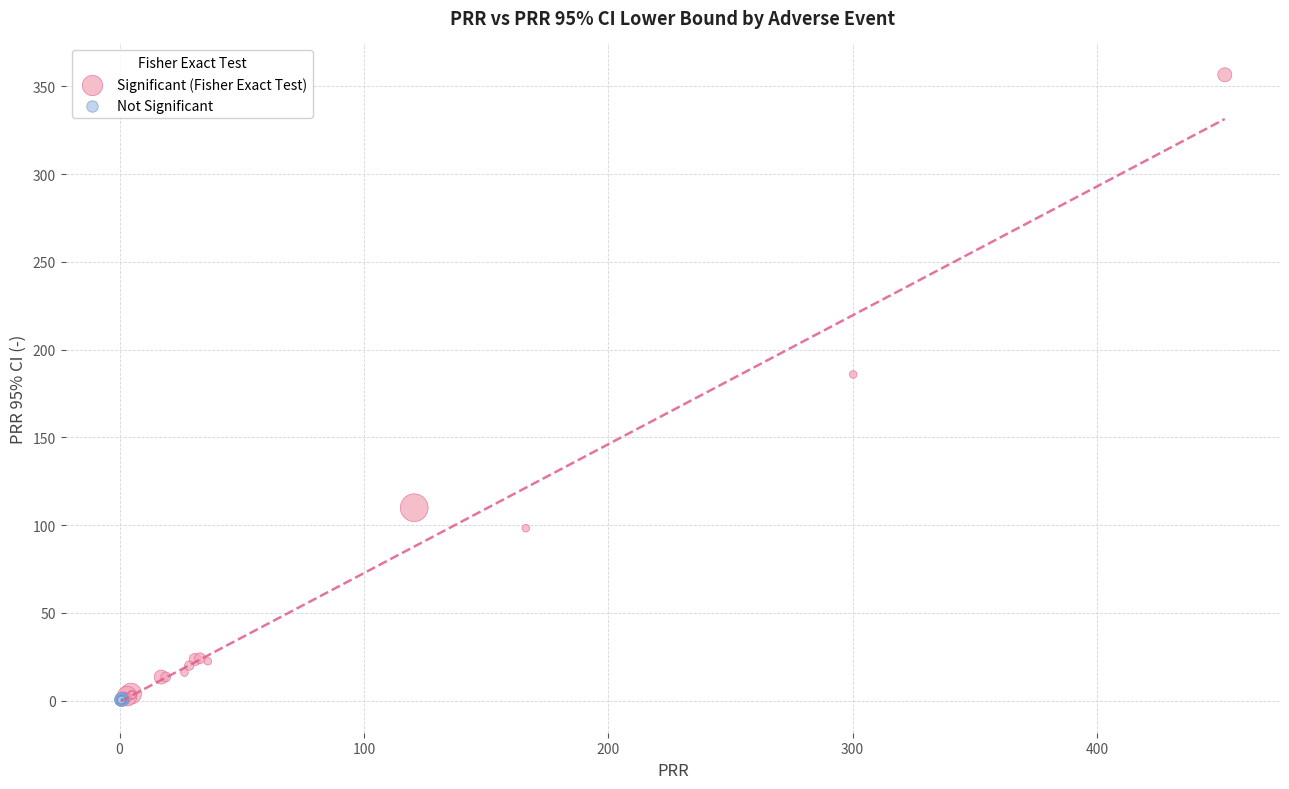

Which series has the widest spread of Y values?

Significant (Fisher Exact Test)